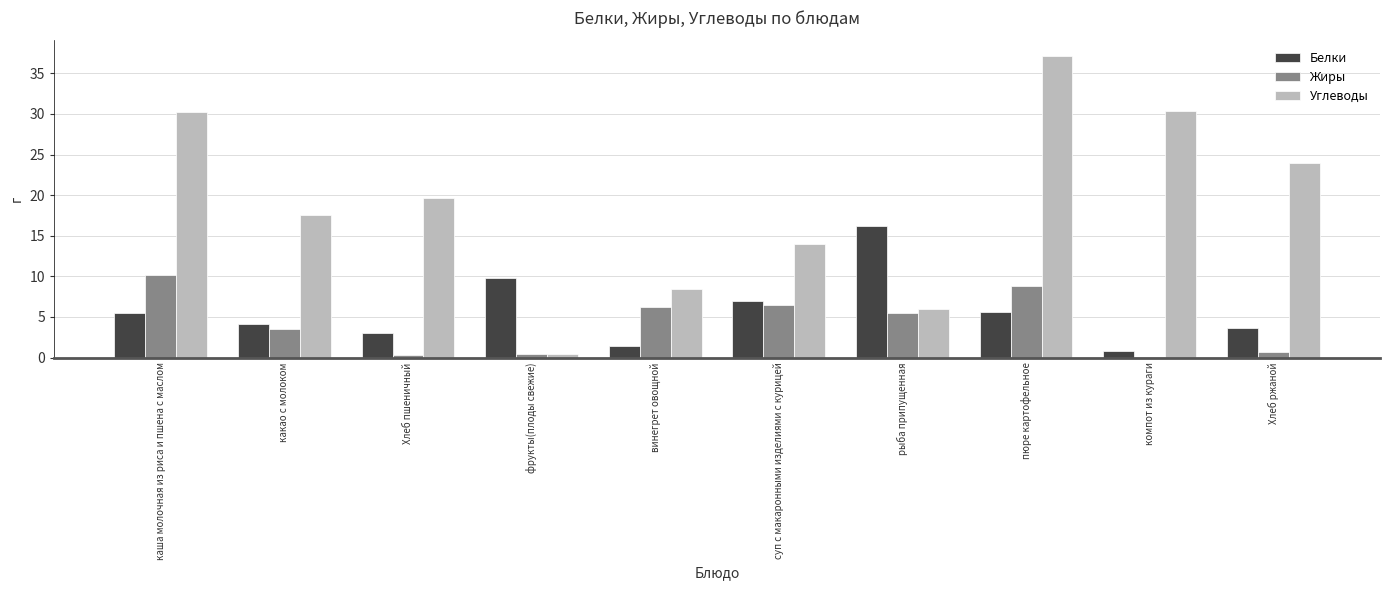

Between пюре картофельное and Хлеб ржаной, which series saw the biggest shift?

Углеводы